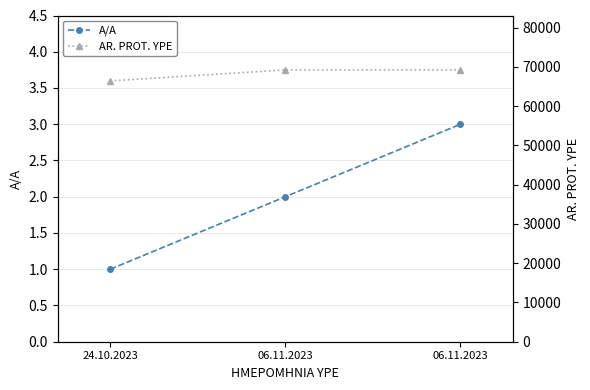

How many lines are shown in the chart?

2